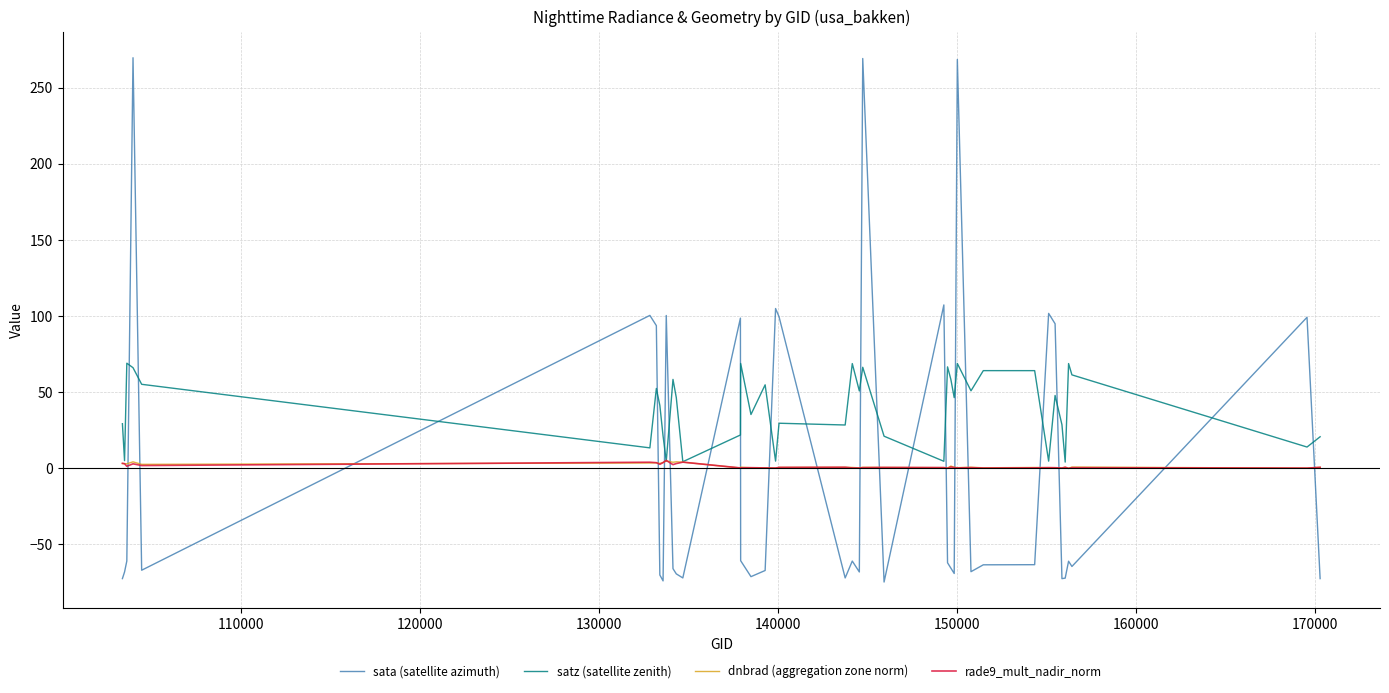

Does the chart display data point markers on the line(s)?

No